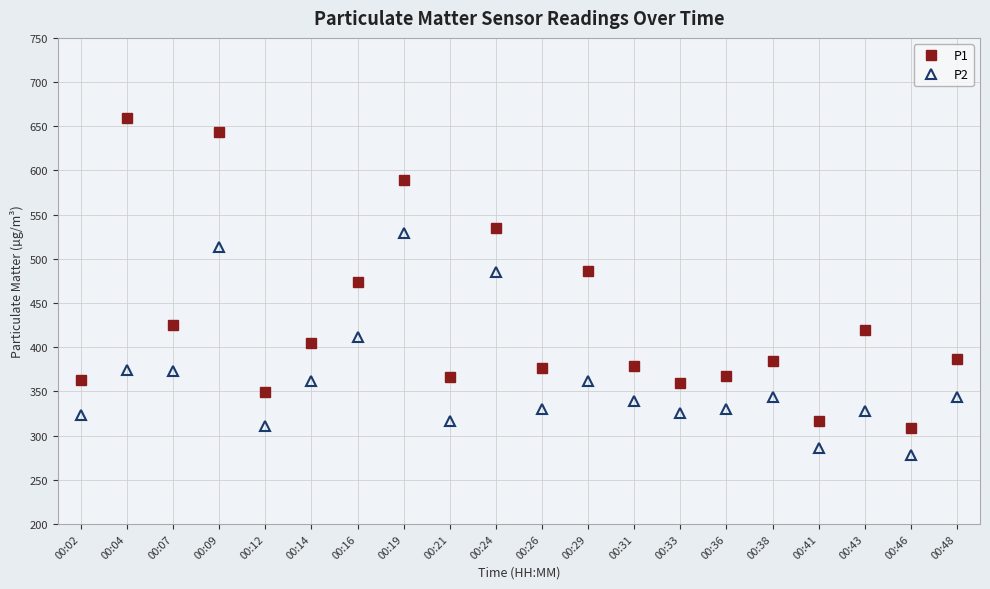

Is it true that P2 equals 339.5 at 00:31?

True